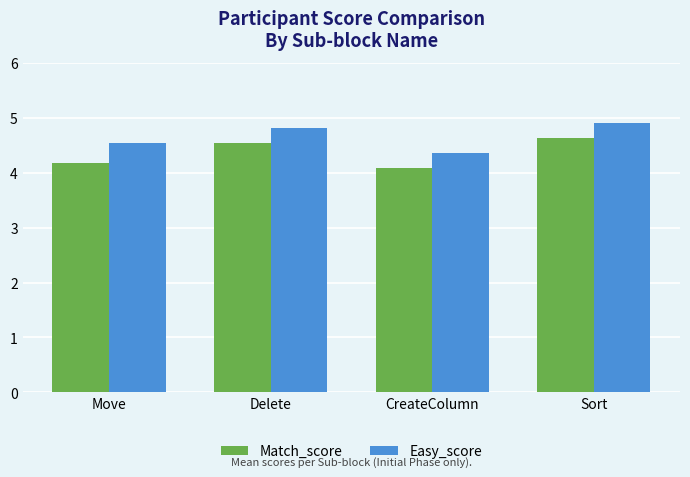

Which series changed the most between Move and Delete?

Match_score